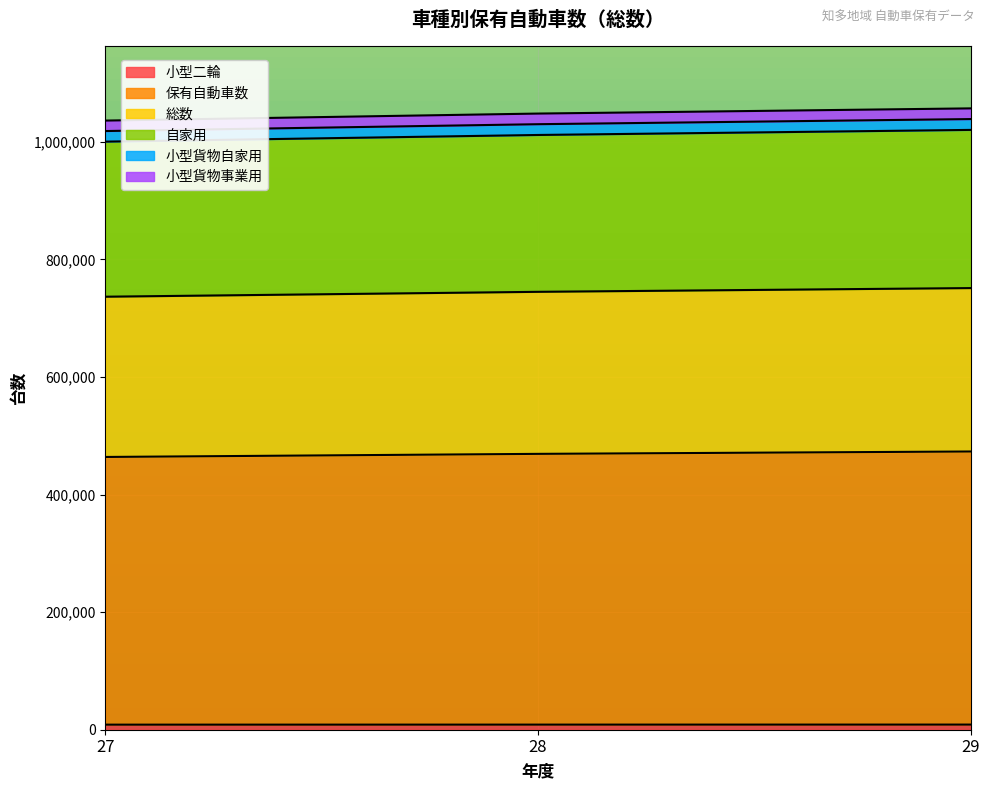

Does the chart display data point markers on the line(s)?

No